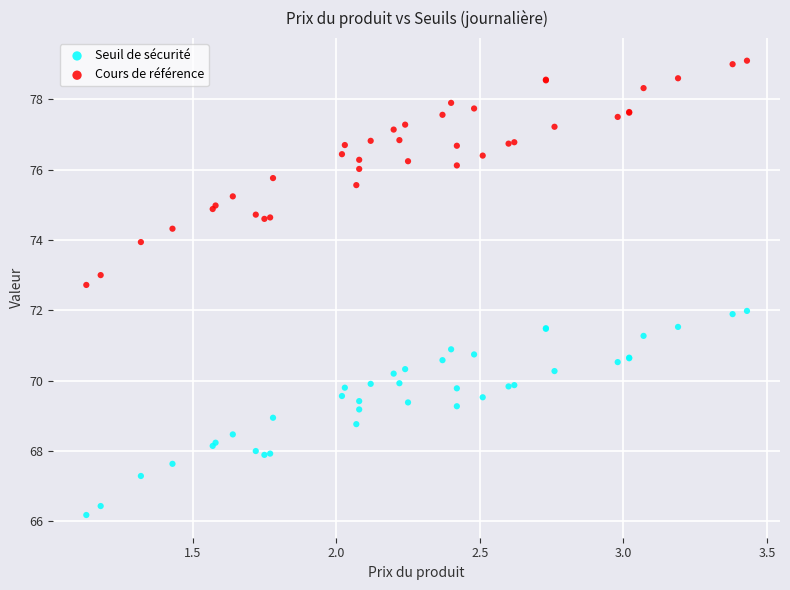

Which series contains the highest Y value?

Cours de référence